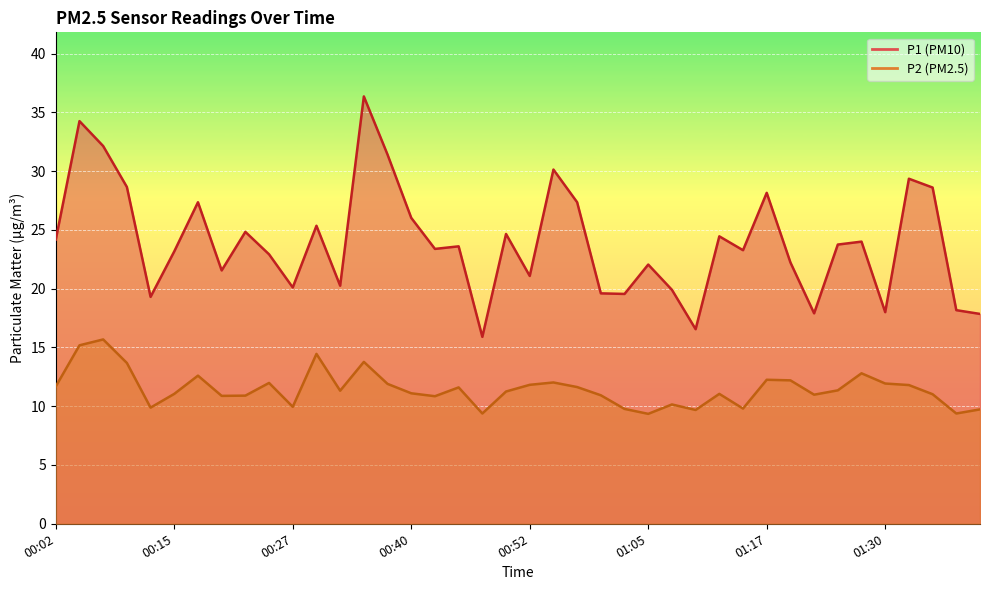

Reading left to right, what are all the values shown in this chart?

P1: 00:02=24.2	00:04=34.2	00:07=32.1	00:10=28.6	00:12=19.3	00:15=23.2	00:17=27.4	00:20=21.6	00:22=24.8	00:25=22.9	00:27=20.1	00:30=25.4	00:32=20.2	00:35=36.4	00:37=31.4	00:40=26.0	00:42=23.4	00:45=23.6	00:47=15.9	00:50=24.6	00:52=21.1	00:55=30.1	00:57=27.4	01:00=19.6	01:02=19.6	01:05=22.1	01:07=19.9	01:10=16.6	01:12=24.4	01:15=23.3	01:17=28.1	01:20=22.2	01:22=17.9	01:25=23.8	01:27=24.0	01:30=18.0	01:32=29.4	01:35=28.6	01:37=18.2	01:40=17.9
P2: 00:02=11.7	00:04=15.2	00:07=15.7	00:10=13.7	00:12=9.9	00:15=11.1	00:17=12.6	00:20=10.9	00:22=10.9	00:25=12.0	00:27=9.9	00:30=14.4	00:32=11.3	00:35=13.8	00:37=11.9	00:40=11.1	00:42=10.8	00:45=11.6	00:47=9.4	00:50=11.2	00:52=11.8	00:55=12.0	00:57=11.6	01:00=10.9	01:02=9.8	01:05=9.3	01:07=10.2	01:10=9.7	01:12=11.1	01:15=9.8	01:17=12.2	01:20=12.2	01:22=11.0	01:25=11.3	01:27=12.8	01:30=11.9	01:32=11.8	01:35=11.0	01:37=9.4	01:40=9.7